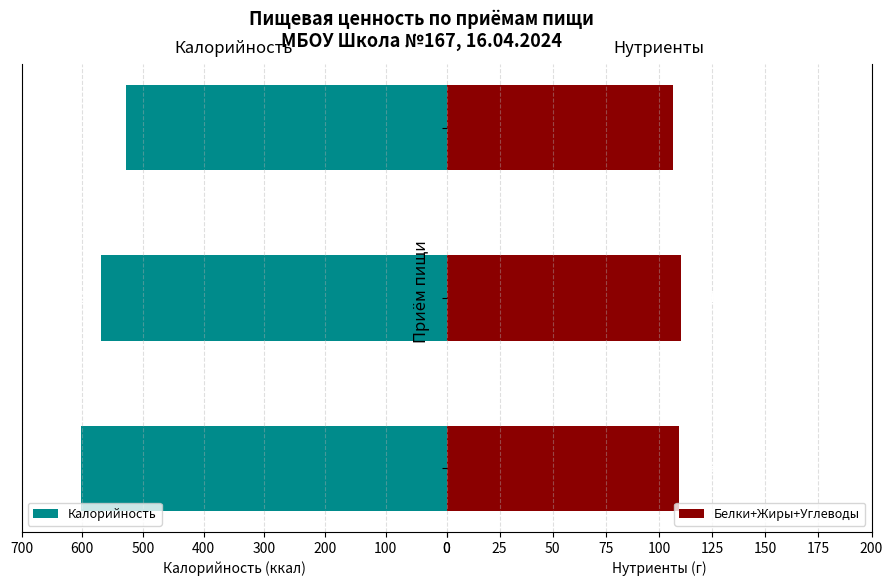

The value of Калорийность at Завтрак is 602.4. True or false?

True